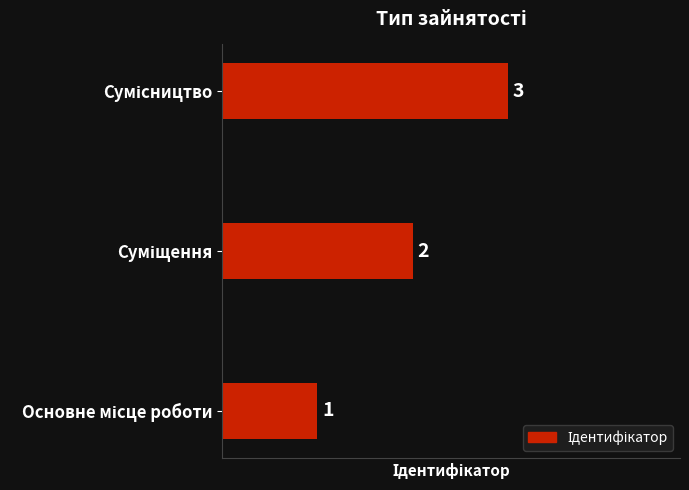

What is the sum of all values?

6